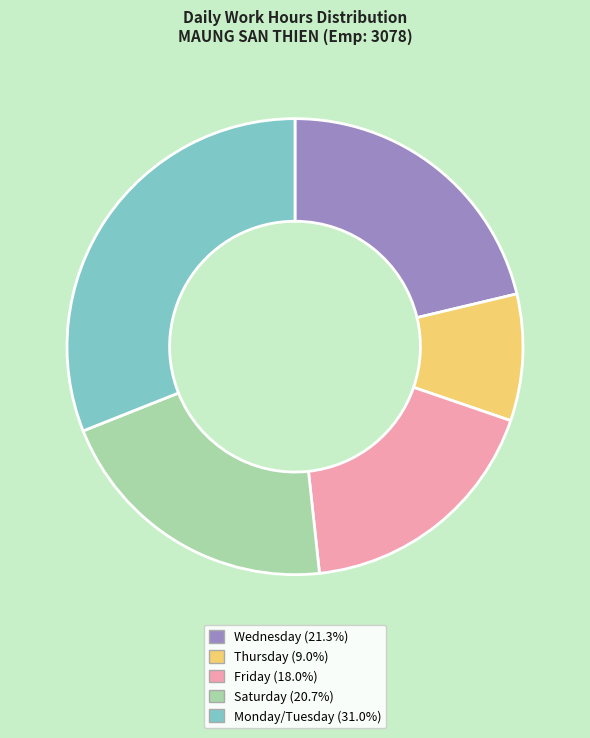

Is there a majority slice in this chart?

No